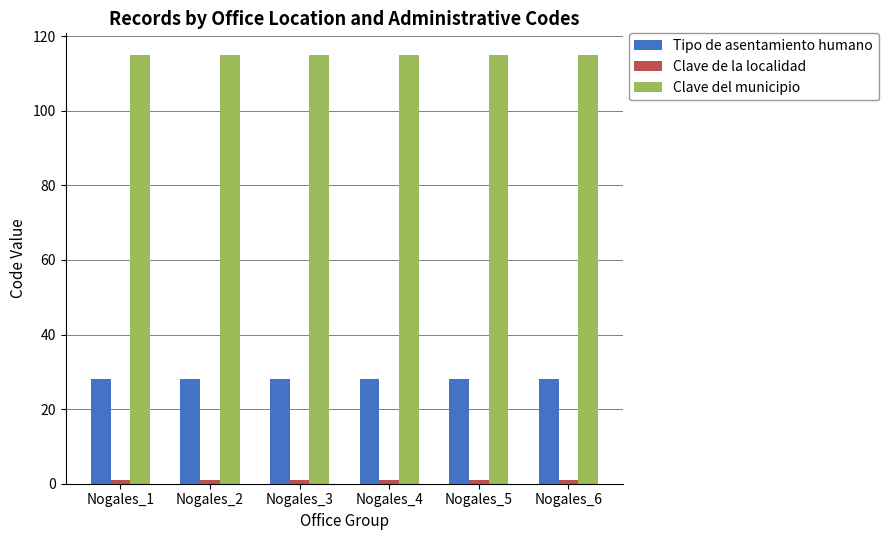

What is the lowest value of the Clave del municipio series?

115